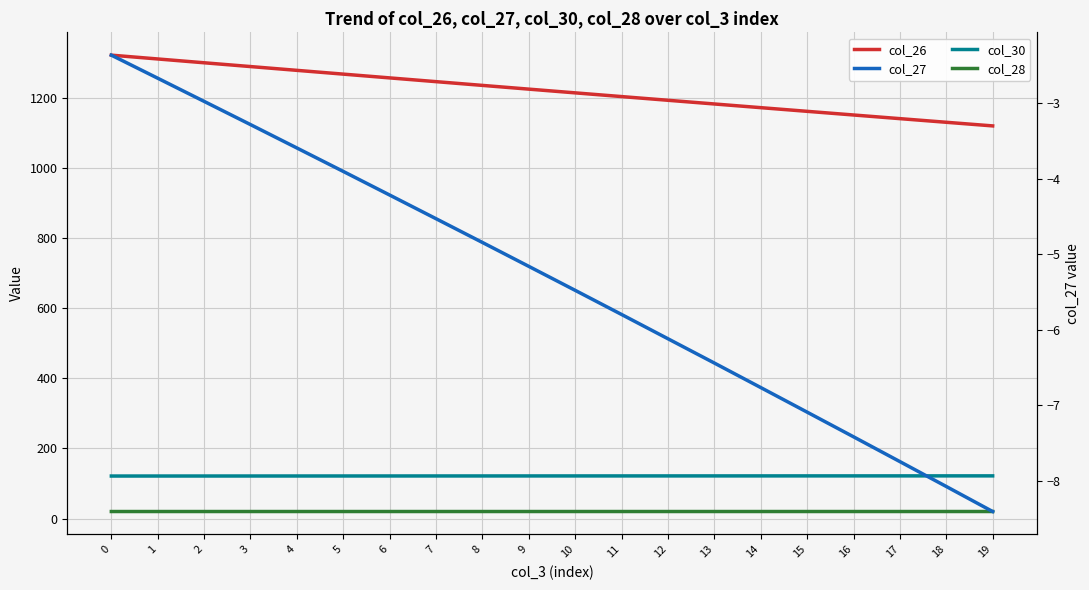

At which category does the chart reach its minimum across all series?

19